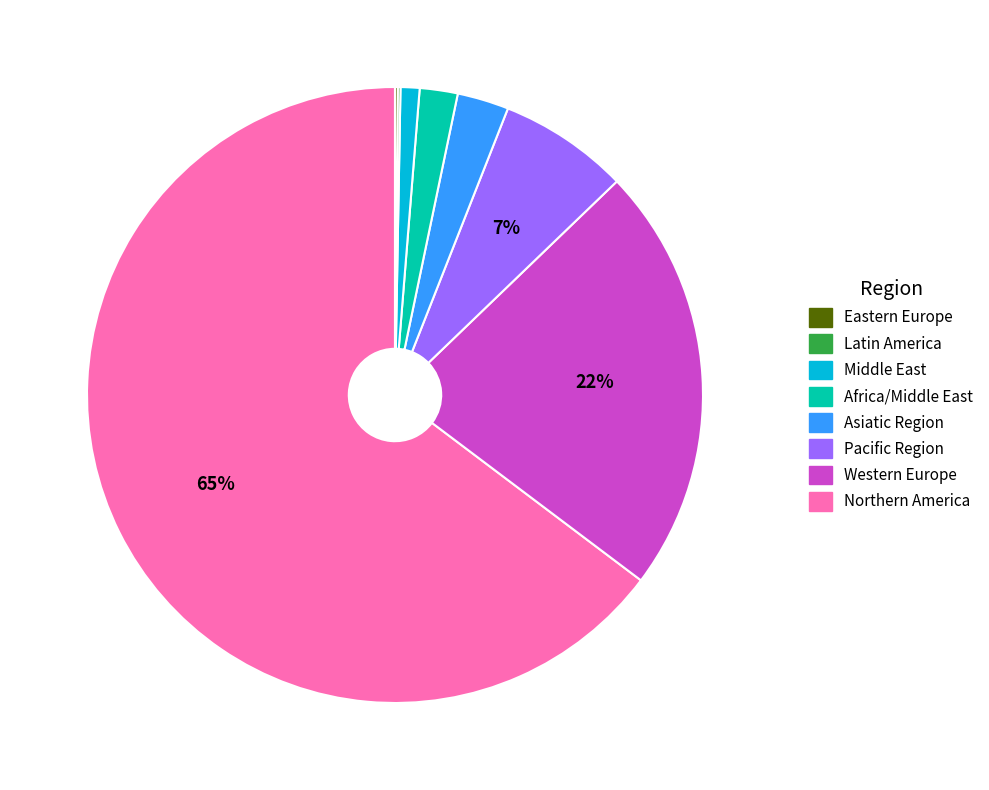

Is there any slice that represents more than half of the pie?

Yes